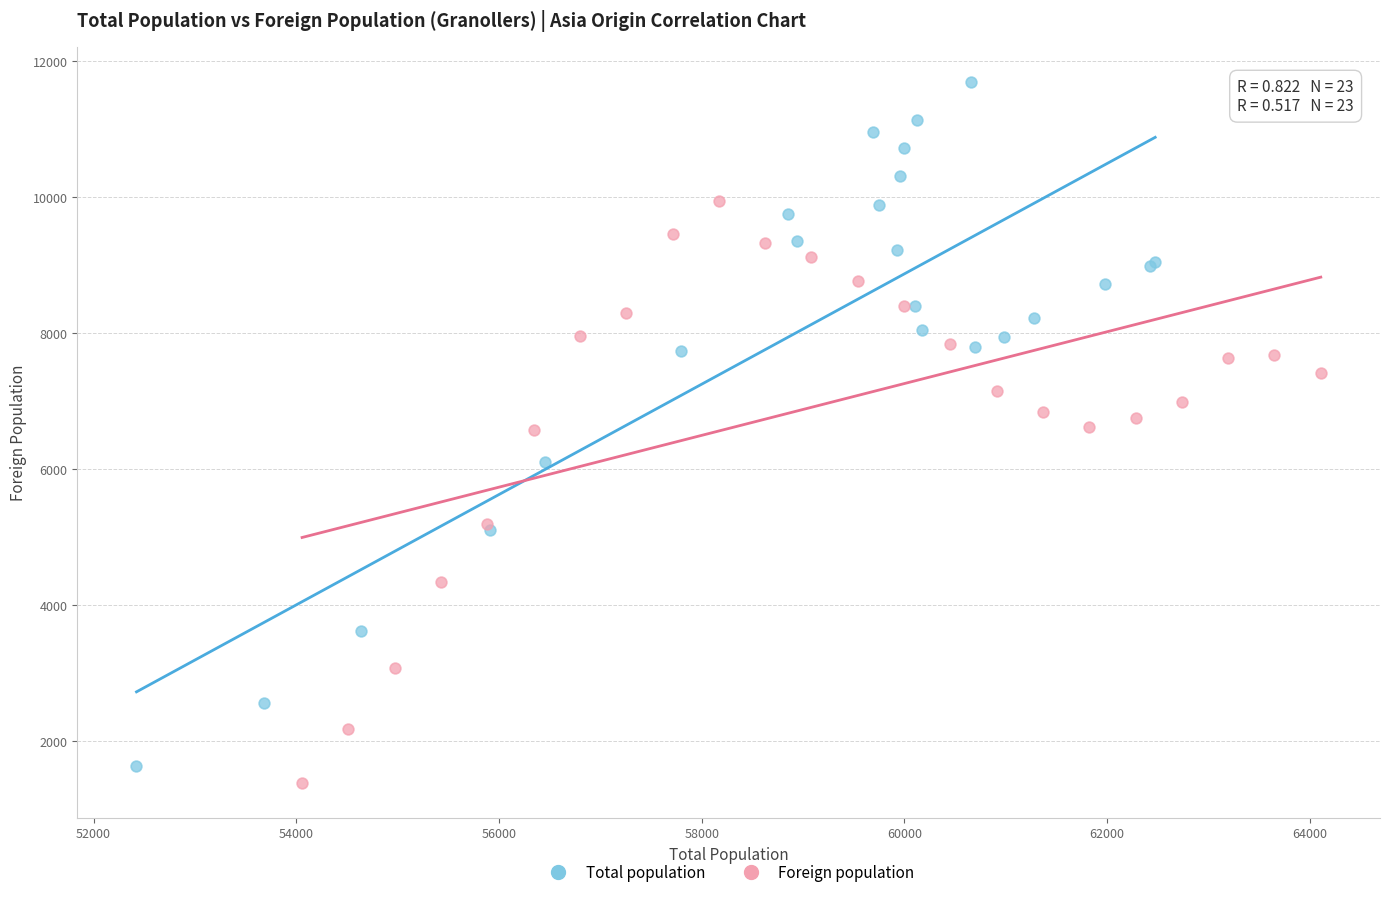

Which series reaches the maximum Y coordinate?

Total population